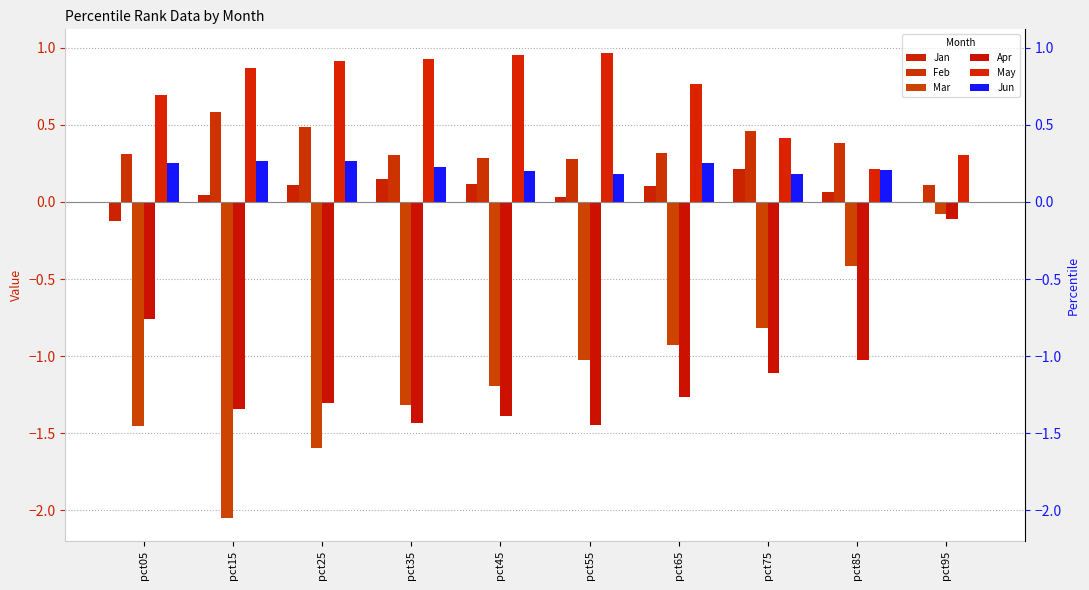

How many data points in Apr are above -1?

2